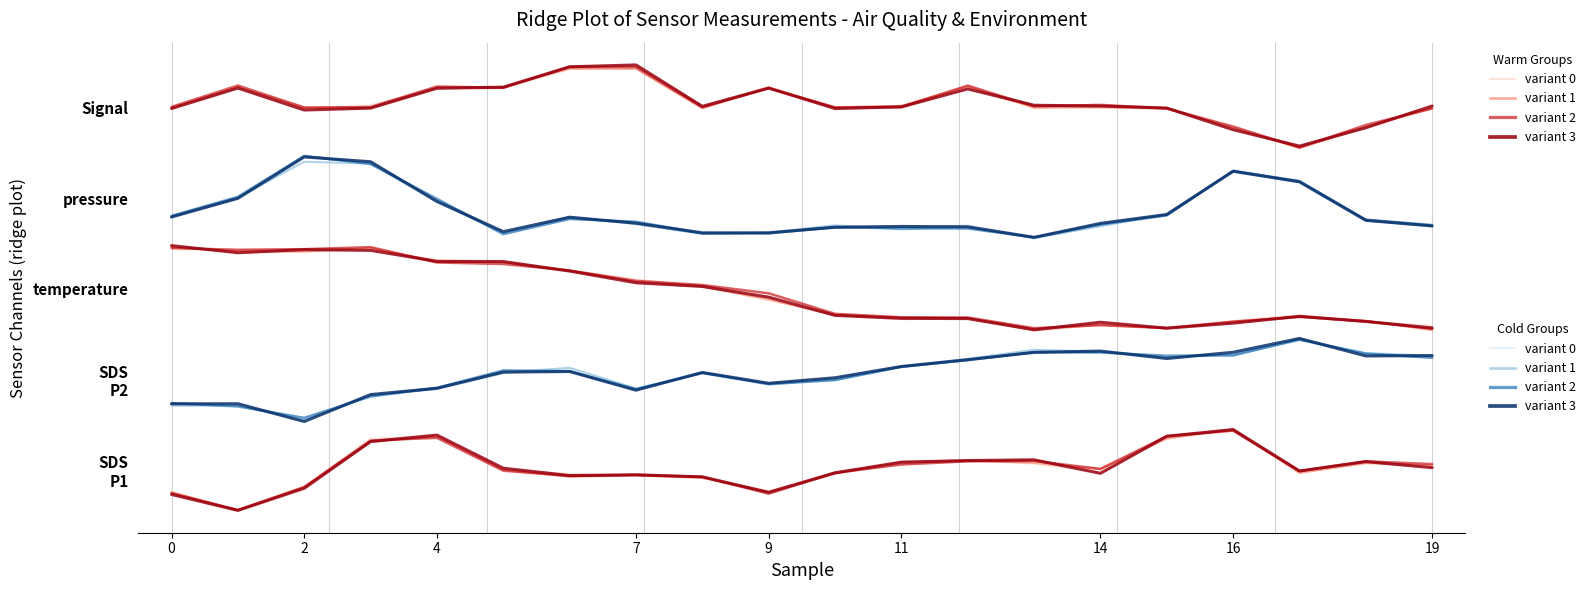

Is this an area chart (filled region under the line)?

No